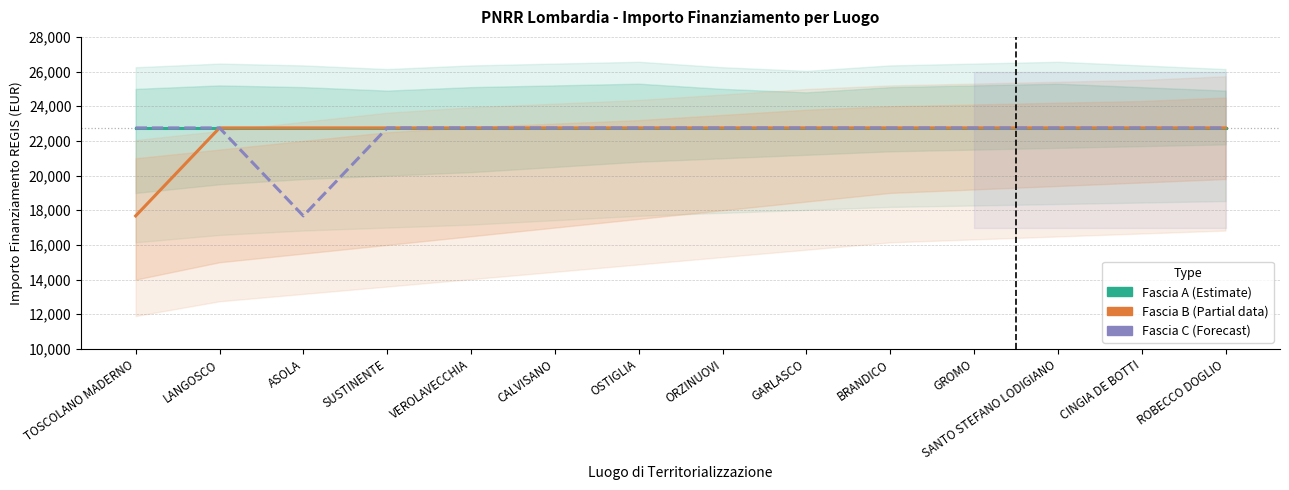

Is this an area chart (filled region under the line)?

No